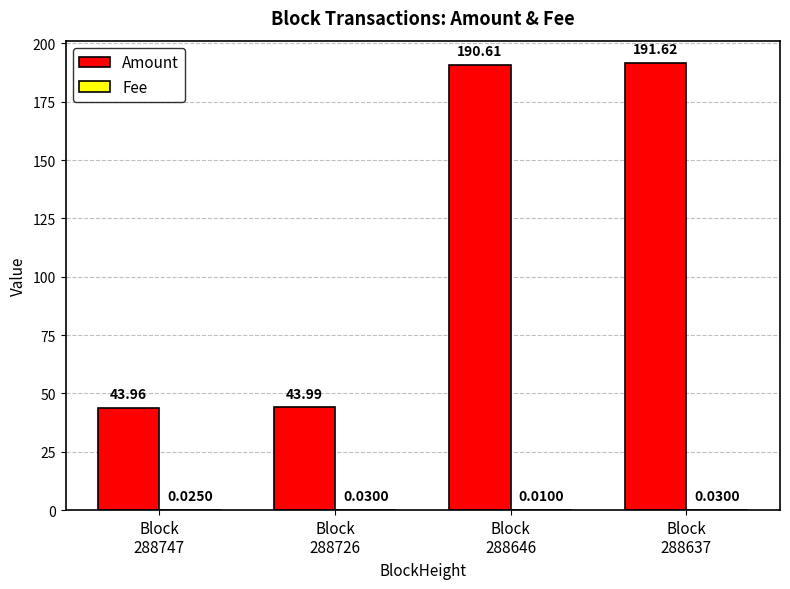

What is the total value across all series at Block
288747?

44.0